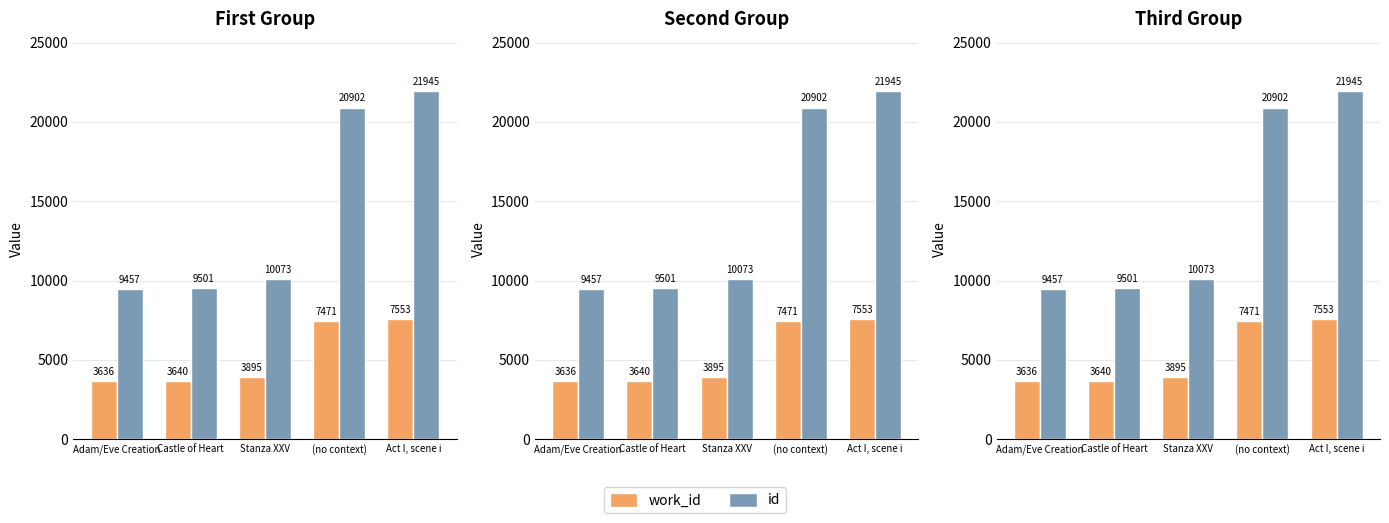

What position from the left is Castle of Heart?

2